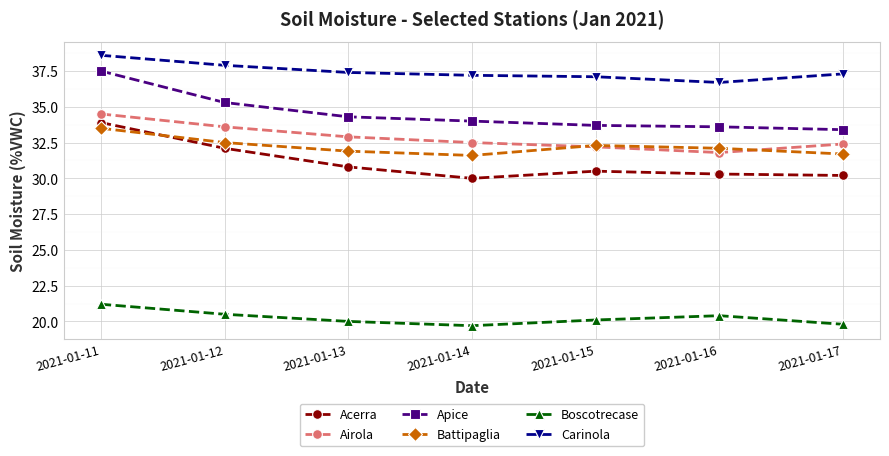

What is the difference between the second highest and minimum values in the Boscotrecase series?

0.8